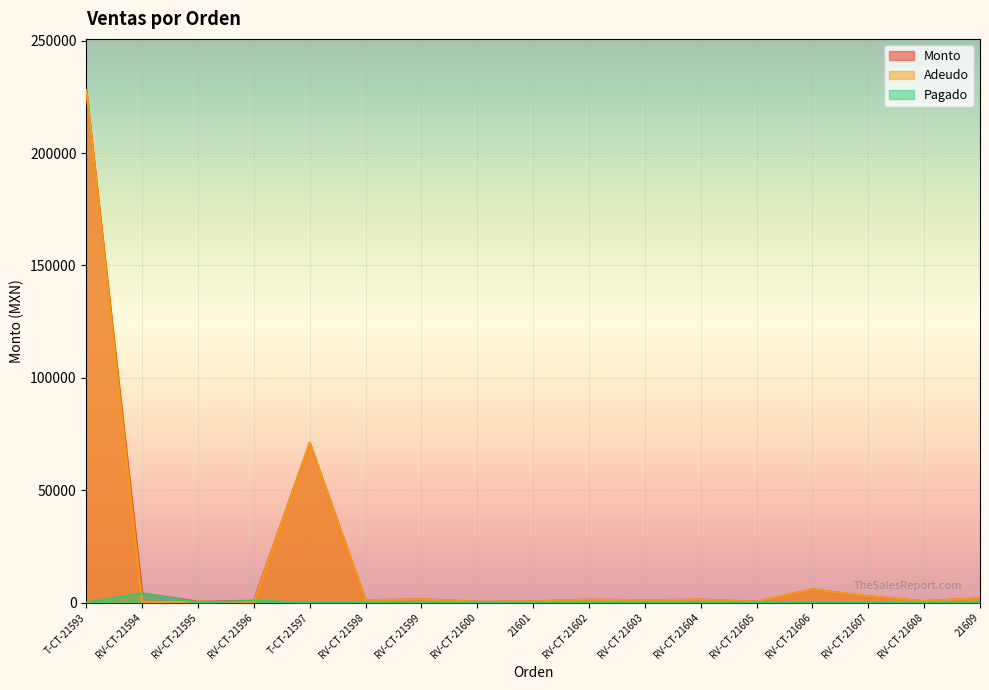

Which category has the lowest value across all series?

RV-CT-21594